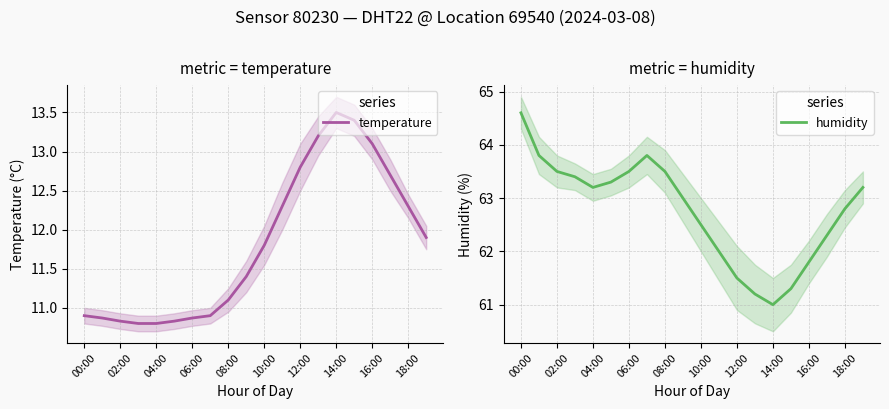

How many interior local peaks does the temperature series have?

1